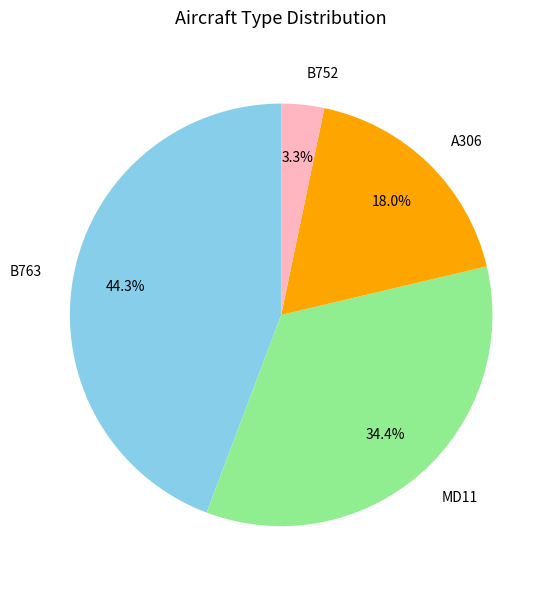

To the nearest percent, what portion does A306 represent?

18%